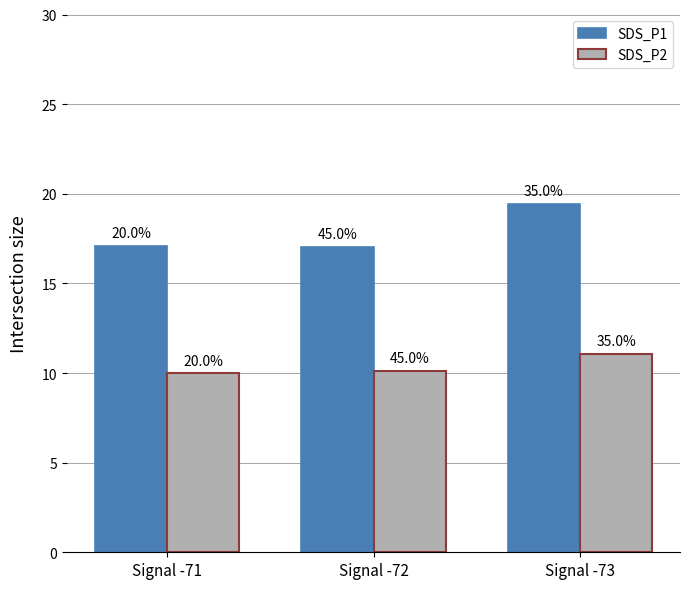

What is the average value of the SDS_P2 series?

10.4